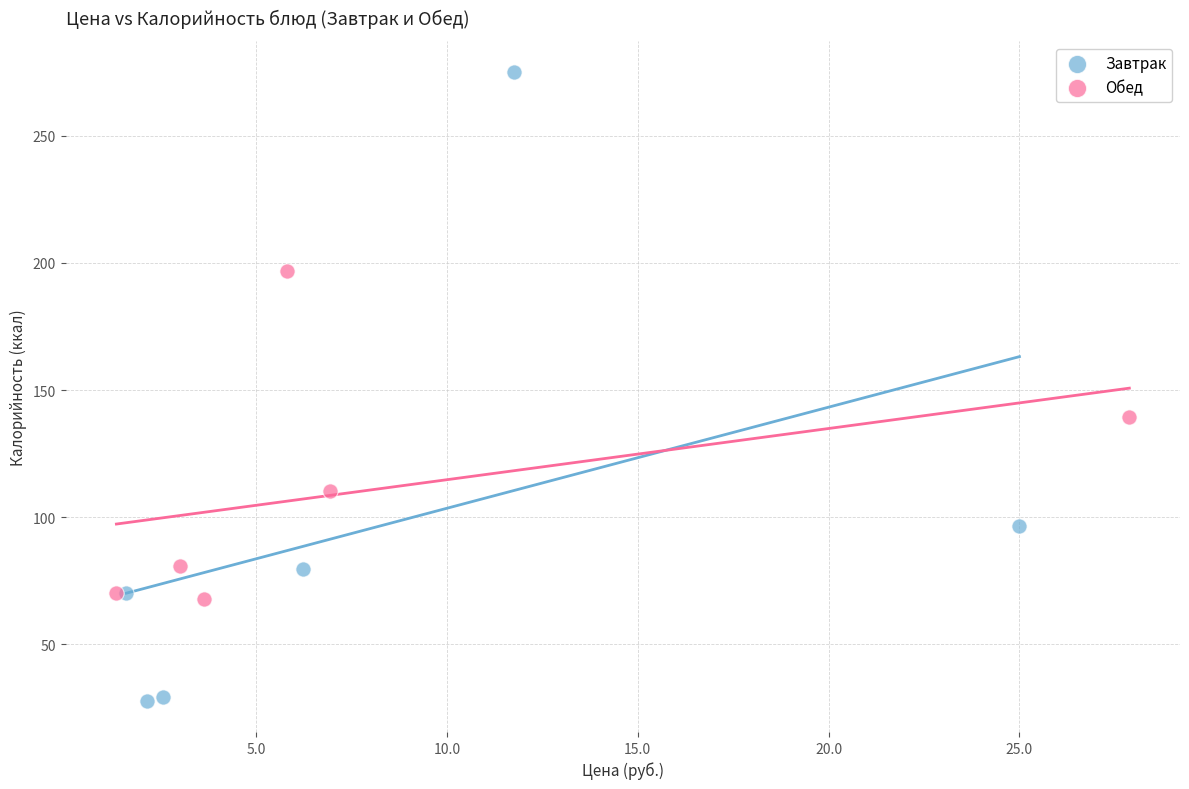

Which series contains the highest Y value?

Завтрак